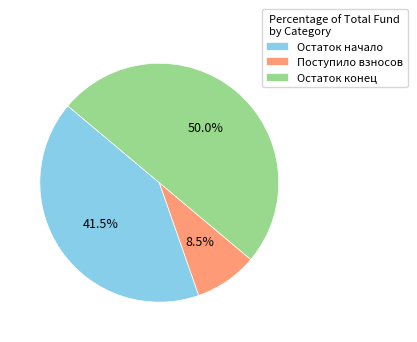

Which has a higher value, Остаток конец or Поступило взносов?

Остаток конец